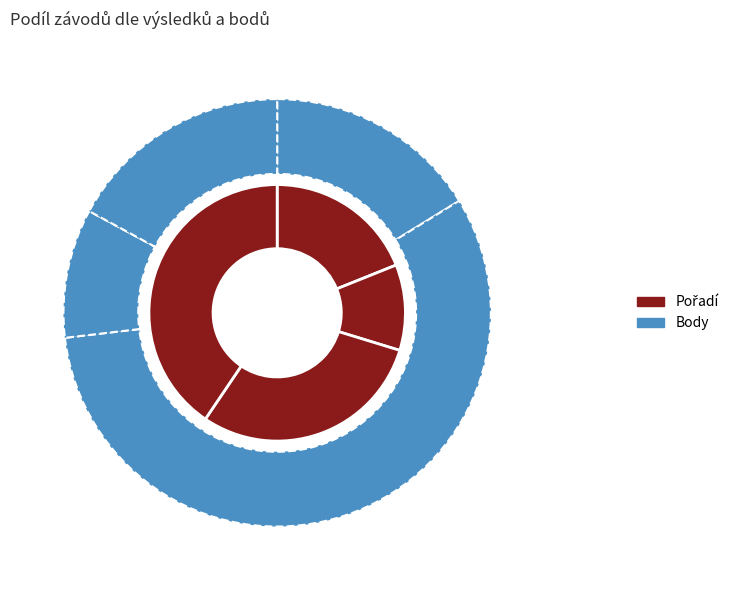

To the nearest percent, what is the combined percentage of 112152 and 112133?

74%